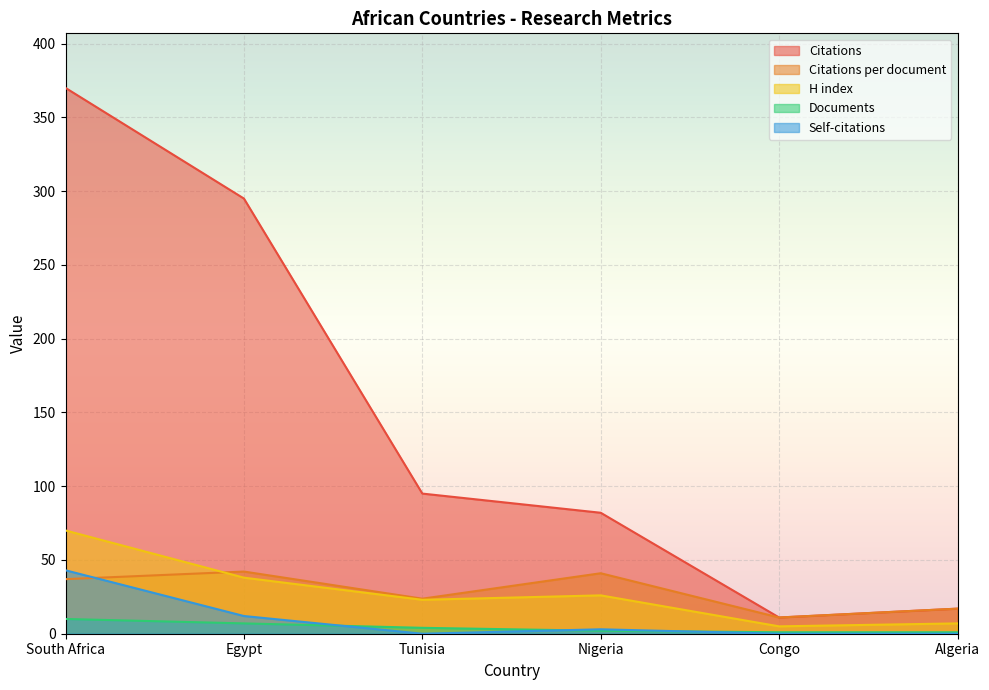

What position from the left is Egypt?

2